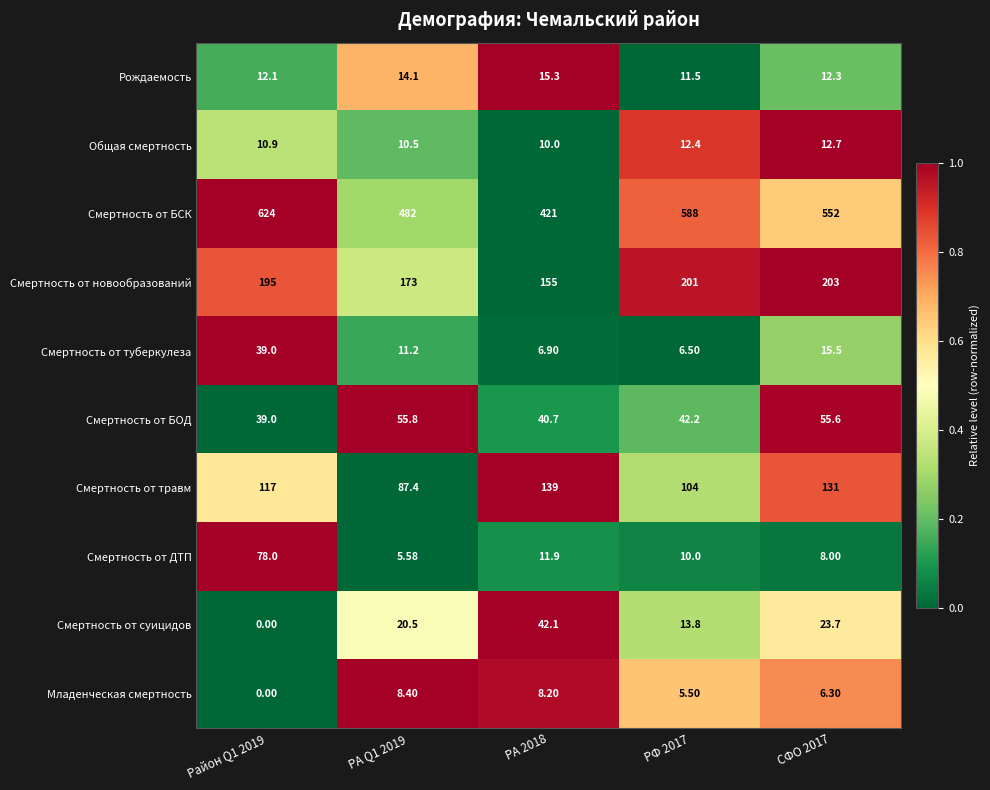

Which series has the widest spread of values?

Смертность от БСК